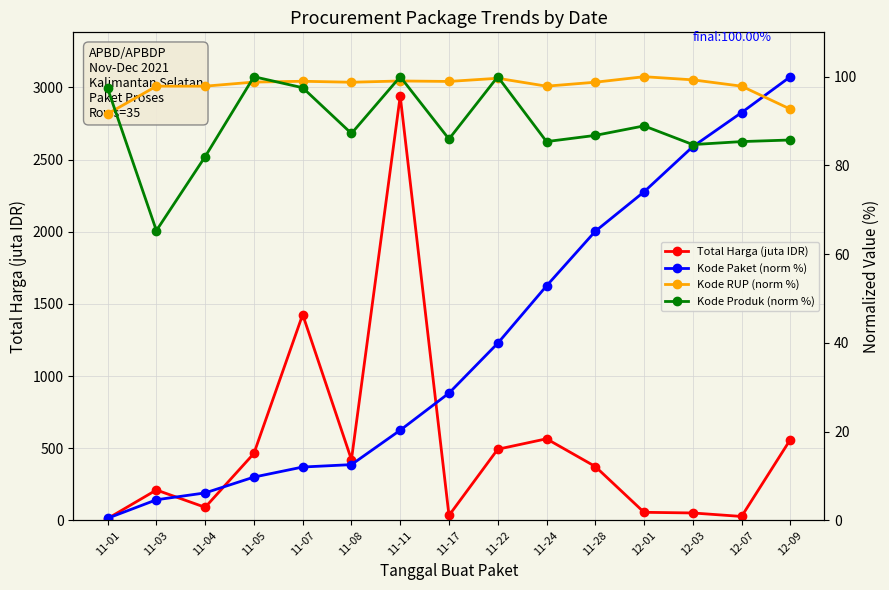

Reading left to right, list all the values displayed in this chart.

Total Harga (juta IDR): 11-01=12.8	11-03=210.7	11-04=90.7	11-05=464.0	11-07=1425.9	11-08=420.6	11-11=2940.0	11-17=34.3	11-22=493.0	11-24=565.3	11-28=373.4	12-01=56.2	12-03=51.6	12-07=27.4	12-09=560.0
Kode Paket (norm %): 11-01=0.5	11-03=4.7	11-04=6.2	11-05=9.8	11-07=12.0	11-08=12.6	11-11=20.3	11-17=28.7	11-22=39.9	11-24=52.9	11-28=65.2	12-01=74.1	12-03=84.2	12-07=91.9	12-09=100.0
Kode RUP (norm %): 11-01=91.6	11-03=97.9	11-04=97.9	11-05=98.8	11-07=99.0	11-08=98.8	11-11=99.0	11-17=98.9	11-22=99.6	11-24=97.9	11-28=98.8	12-01=100.0	12-03=99.3	12-07=97.9	12-09=92.7
Kode Produk (norm %): 11-01=97.3	11-03=65.3	11-04=82.0	11-05=100.0	11-07=97.5	11-08=87.2	11-11=100.0	11-17=86.0	11-22=100.0	11-24=85.4	11-28=86.8	12-01=88.9	12-03=84.7	12-07=85.4	12-09=85.7